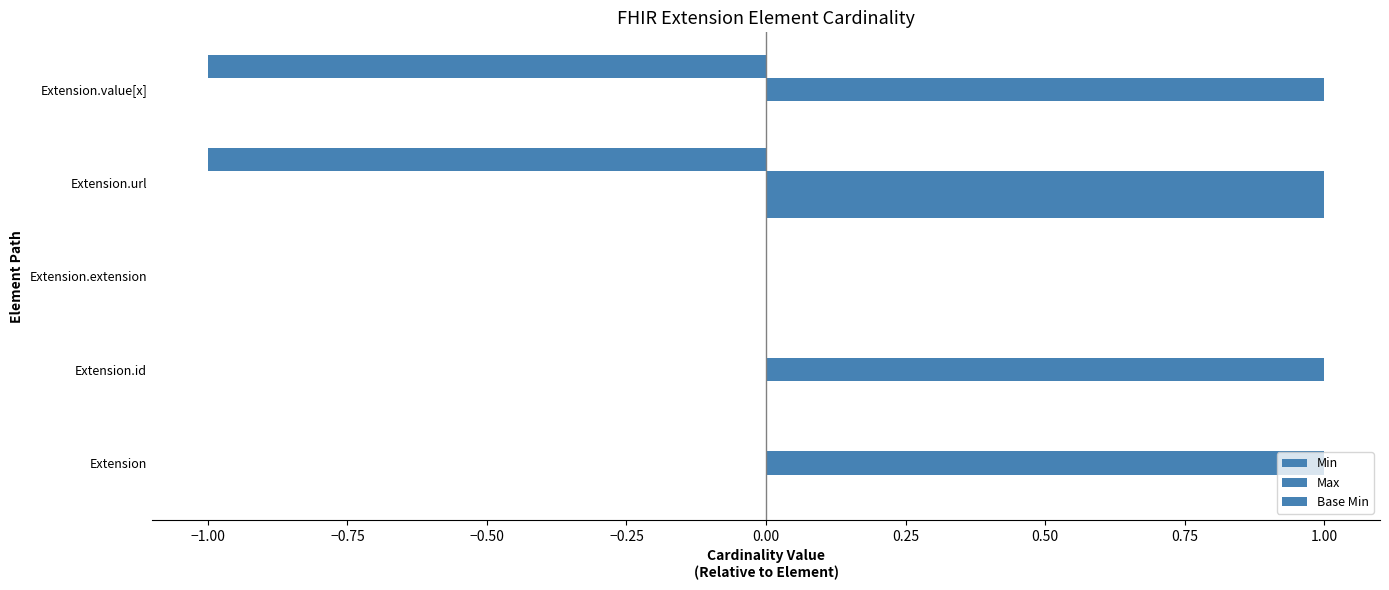

How many series are shown in this chart?

3